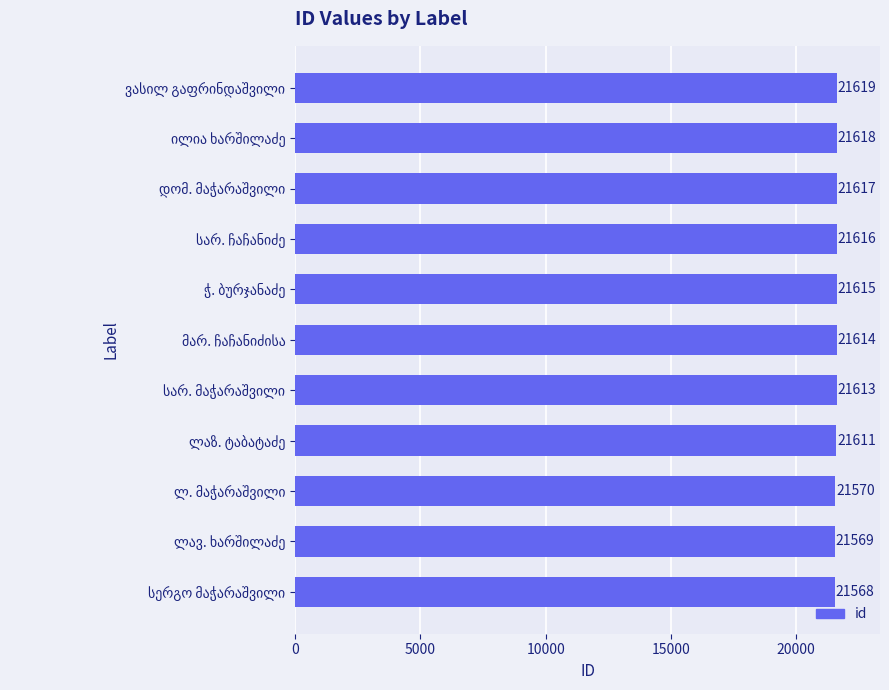

What is the greatest value displayed?

21619